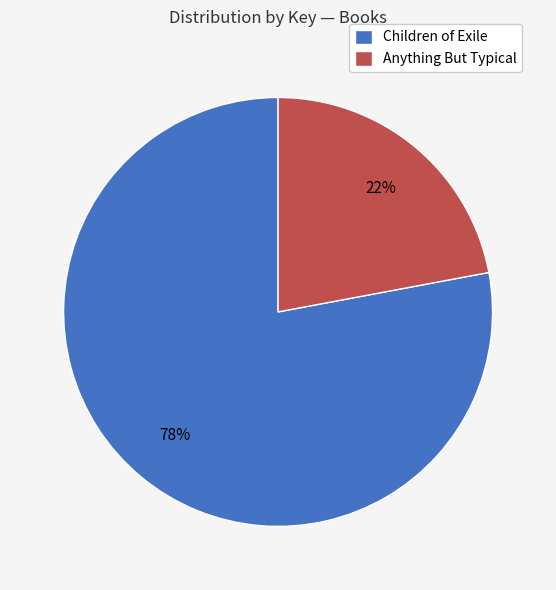

To the nearest percent, what is the combined percentage of Children of Exile and Anything But Typical?

100%